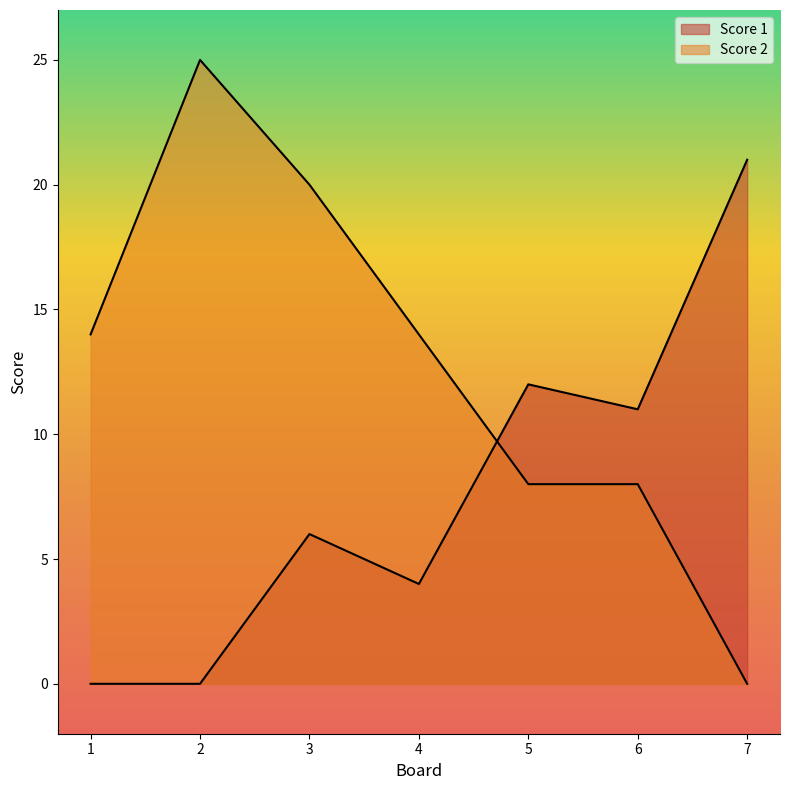

Rank the series by their maximum value, from highest to lowest.

Score 2, Score 1